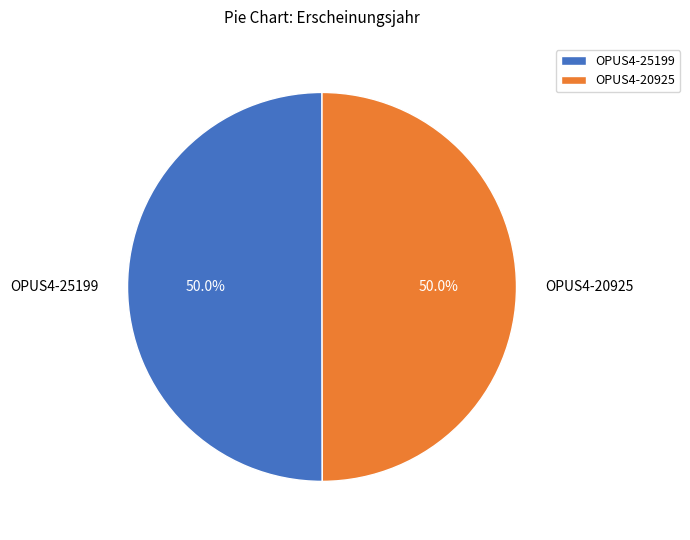

Is the sum of OPUS4-20925 and OPUS4-25199 greater than half?

Yes